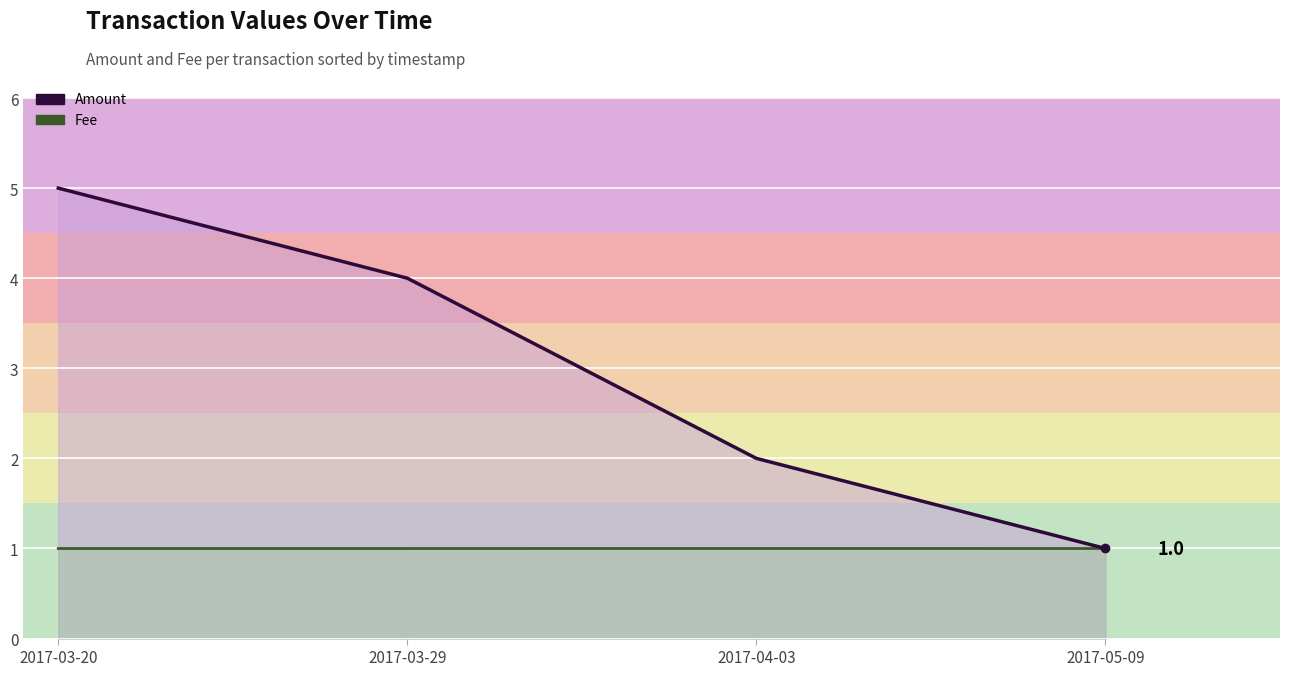

What is the sum of the Amount values at 2017-03-20 and 2017-05-09?

6.0